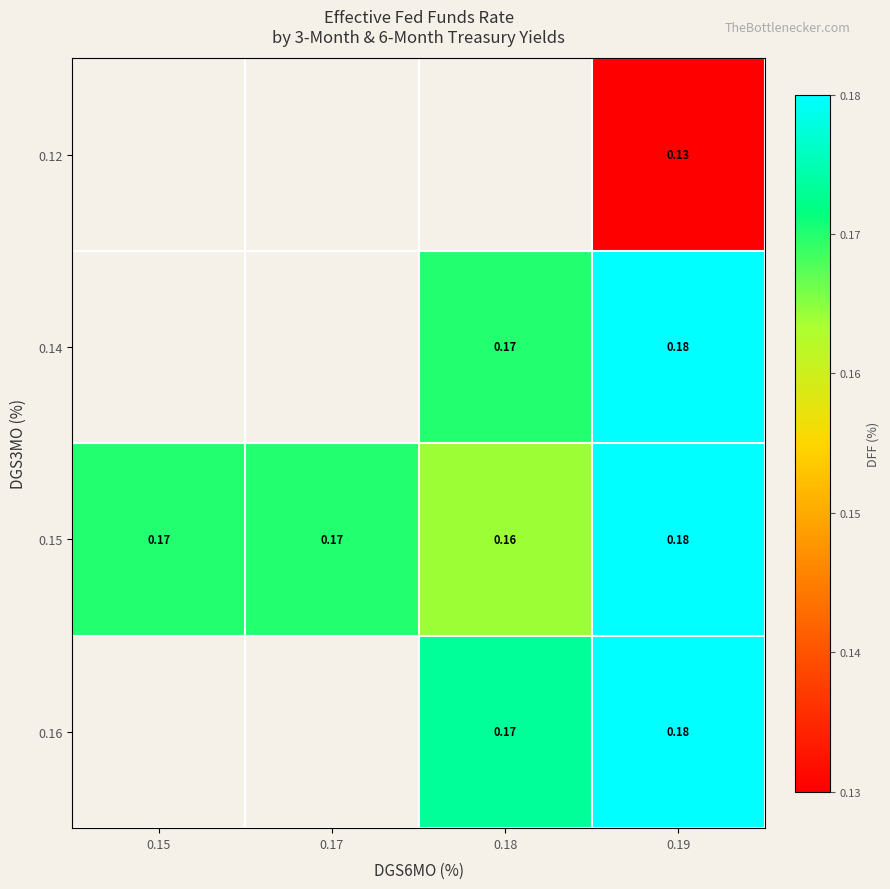

How many data points does each series have?

4